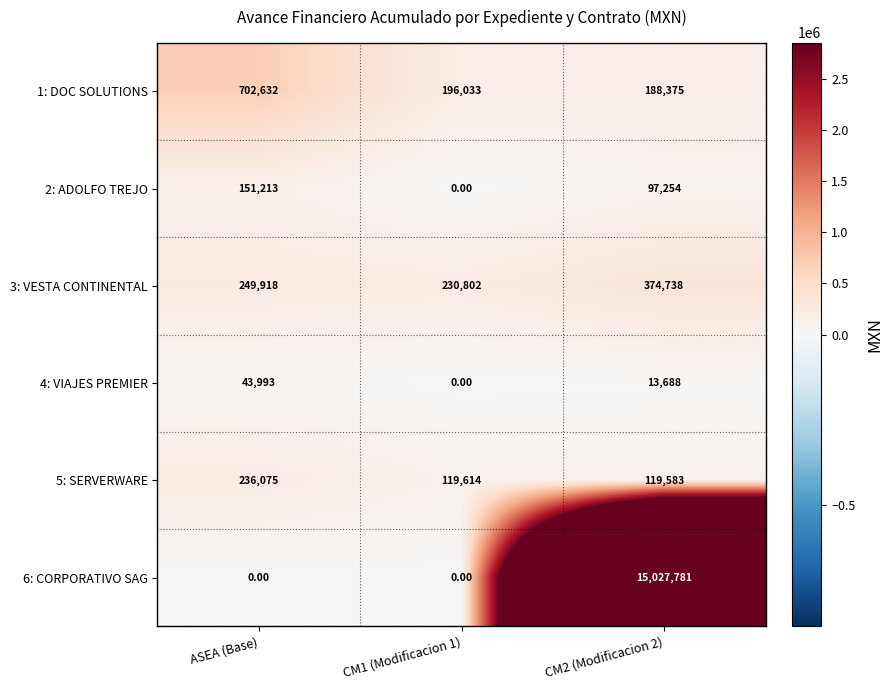

What is the total value across all series at CM1 (Modificacion 1)?

546449